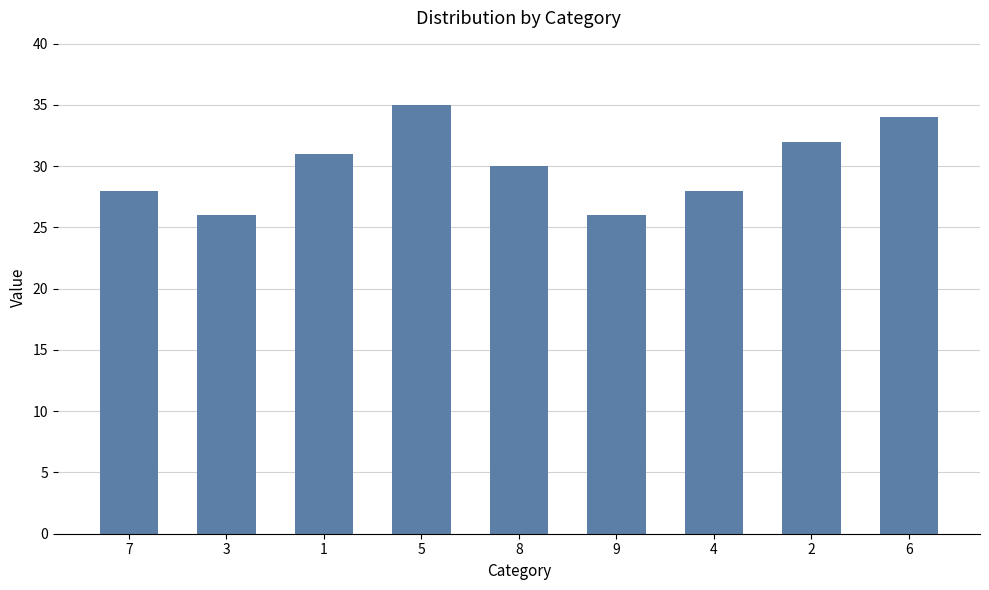

What is the minimum value shown in the chart?

26